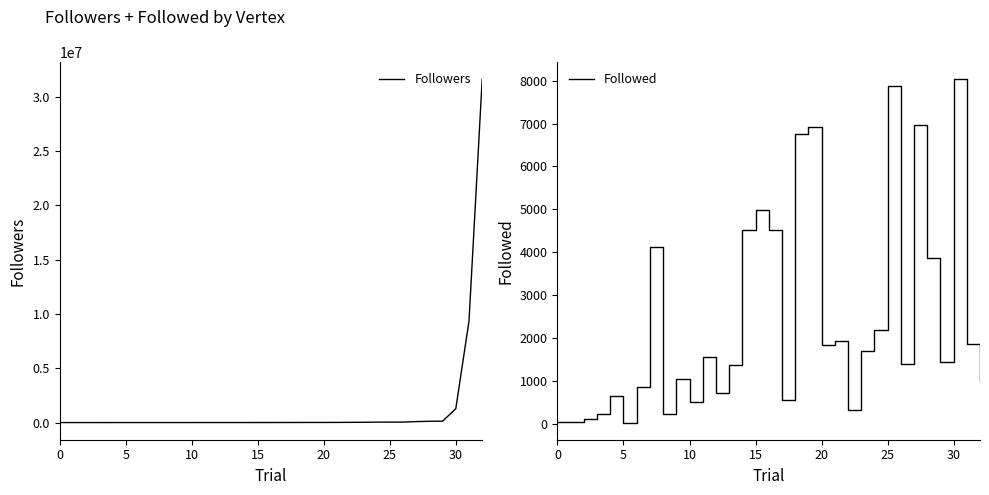

The Followed series shows 1925 at 21. True or false?

True